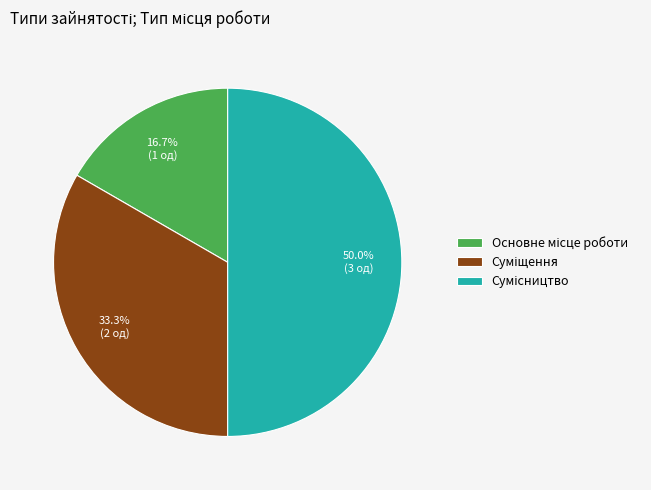

Count the number of slices in the pie.

3